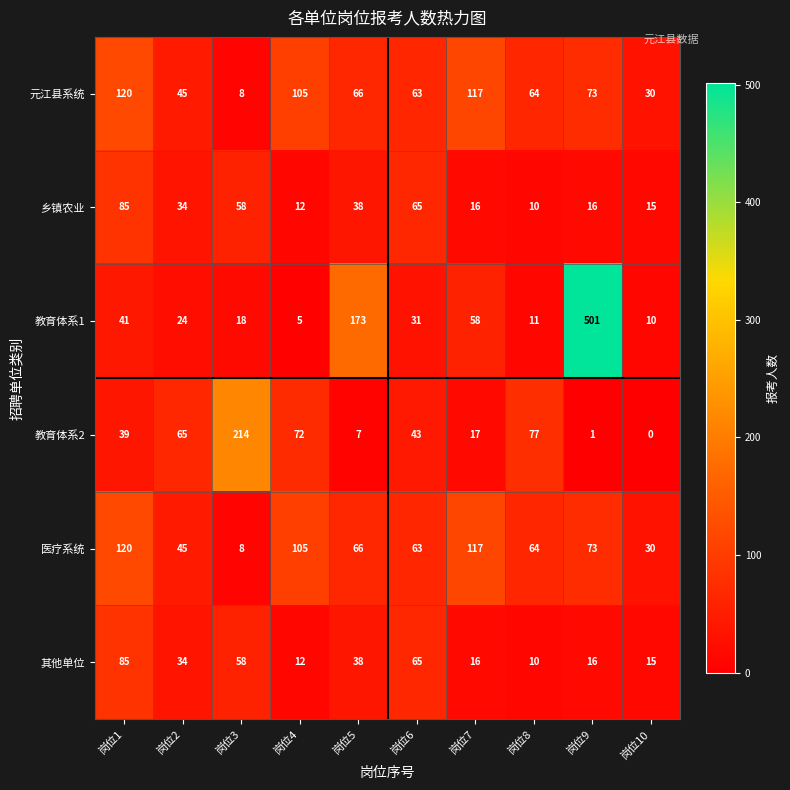

The 元江县系统 series shows 76 at 岗位1. True or false?

False